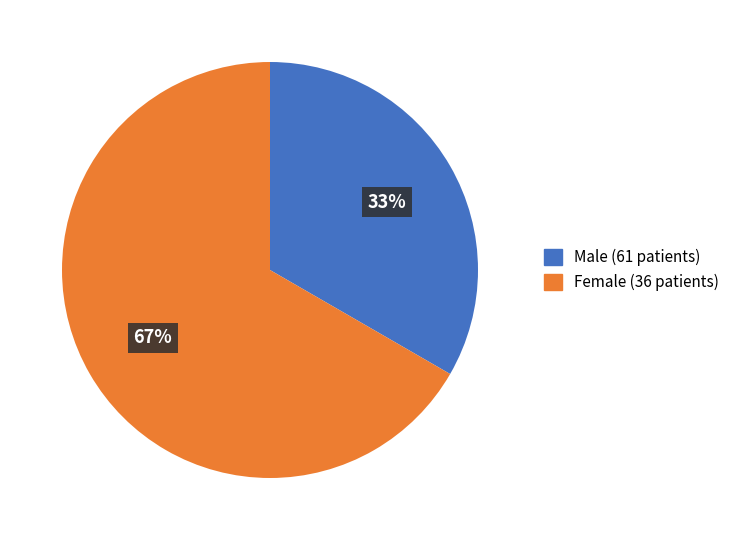

Does any single category account for the majority?

Yes